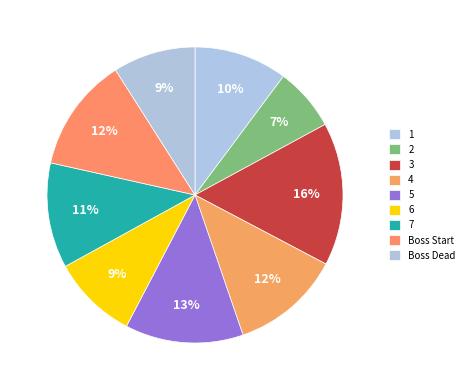

Which category has the biggest portion of the pie?

3